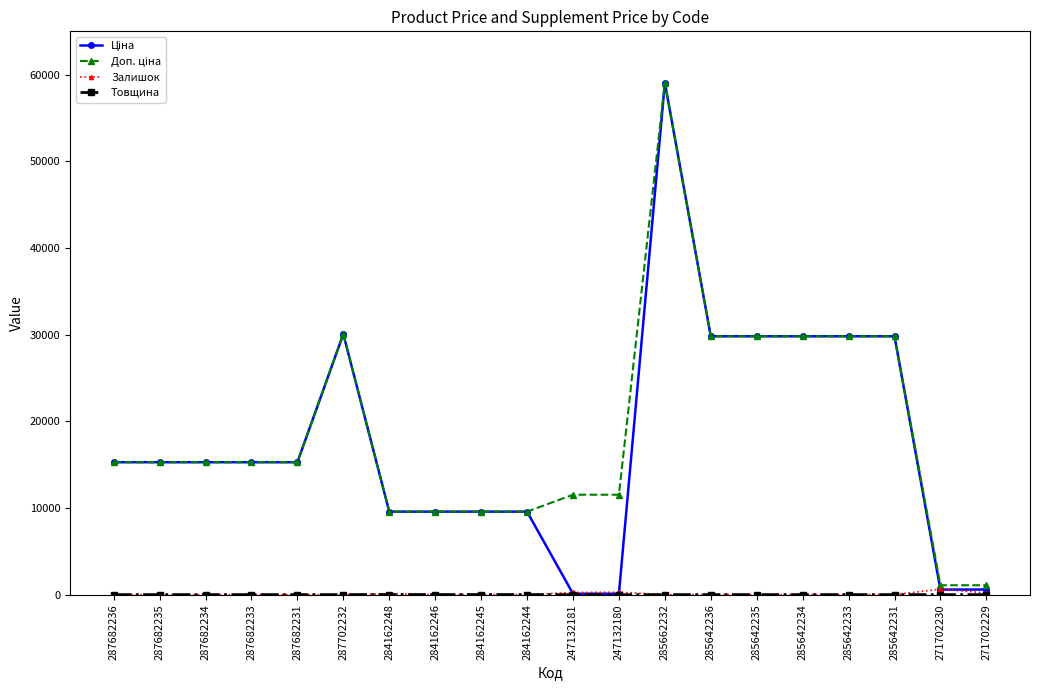

How many distinct data groups are displayed?

4